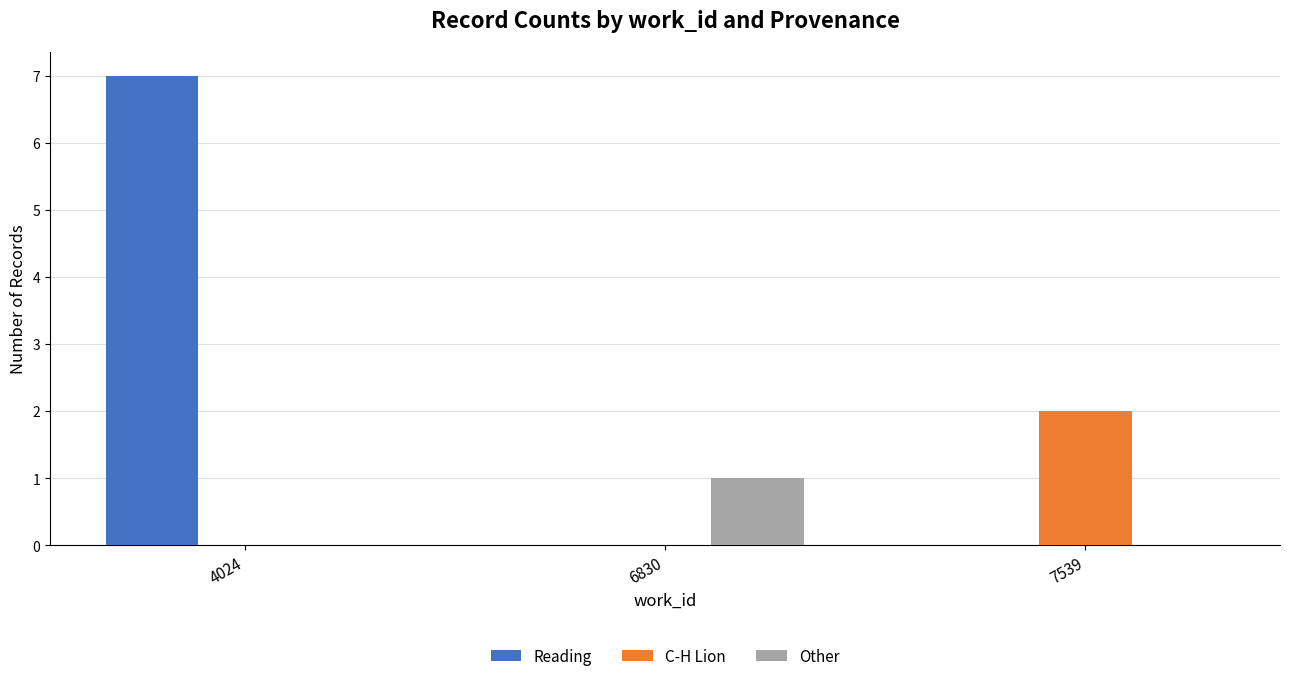

What is the sum of the C-H Lion values at 7539 and 4024?

2